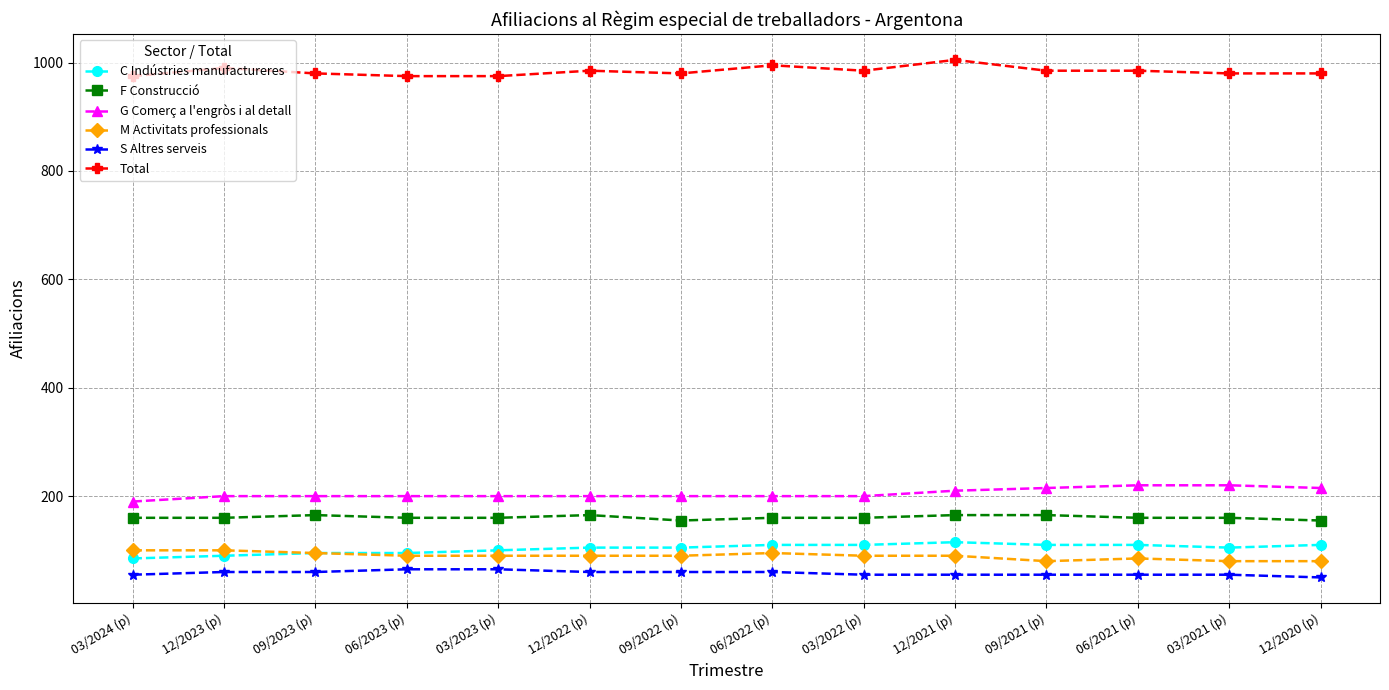

At how many categories does at least one series exceed 760?

14